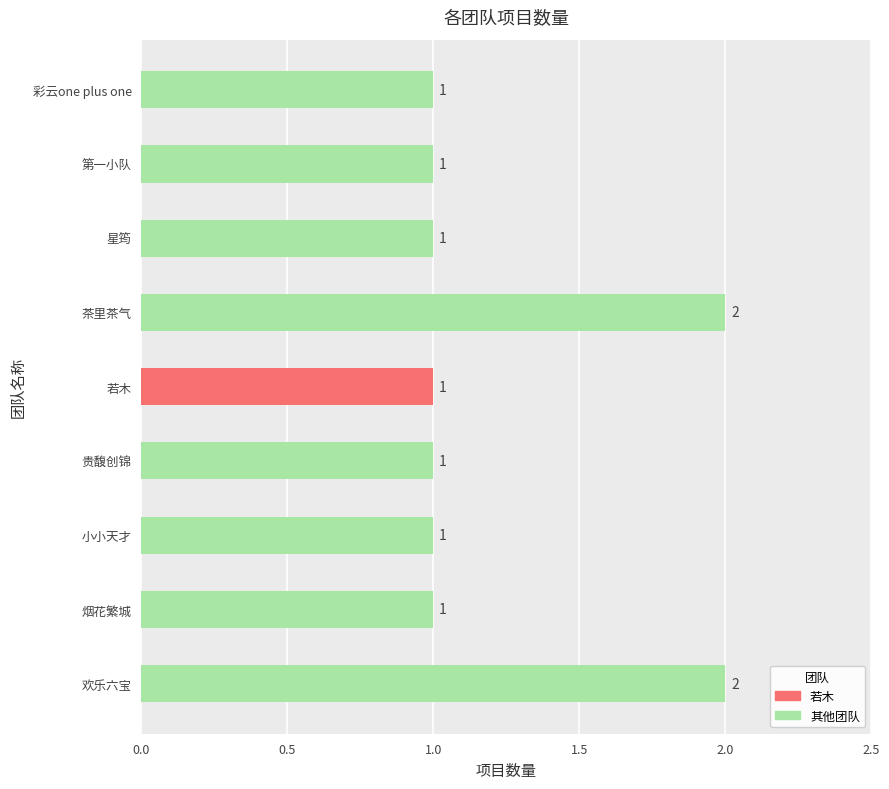

What is the sum of the values at 若木 and 茶里茶气?

3